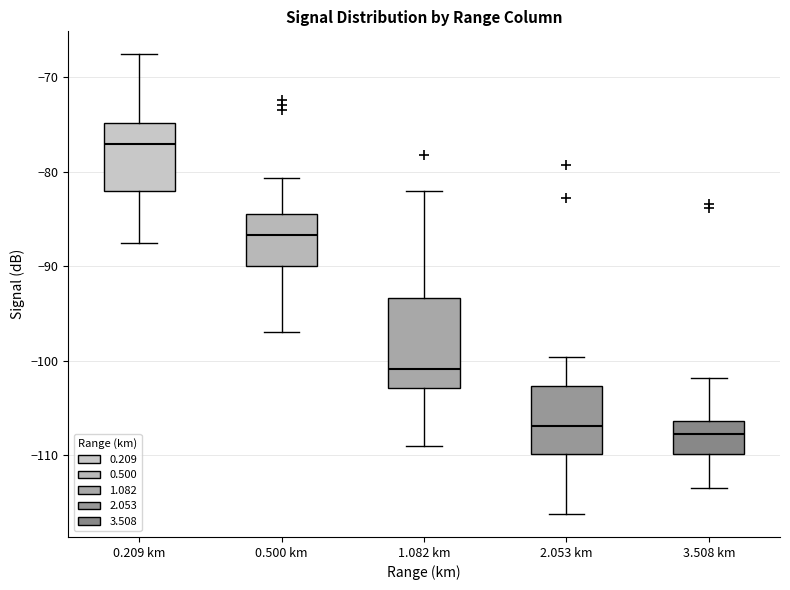

Which box has the highest median line?

0.209 km